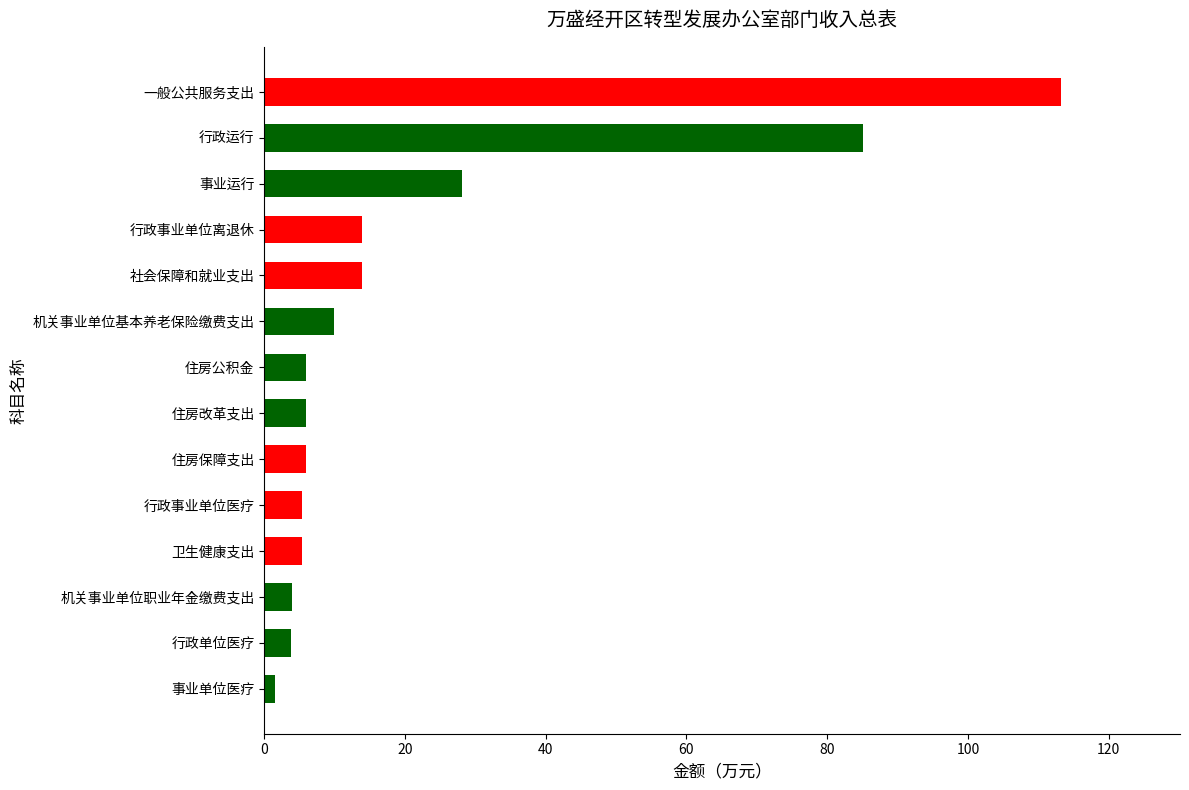

What is the sum of all values?

301.6